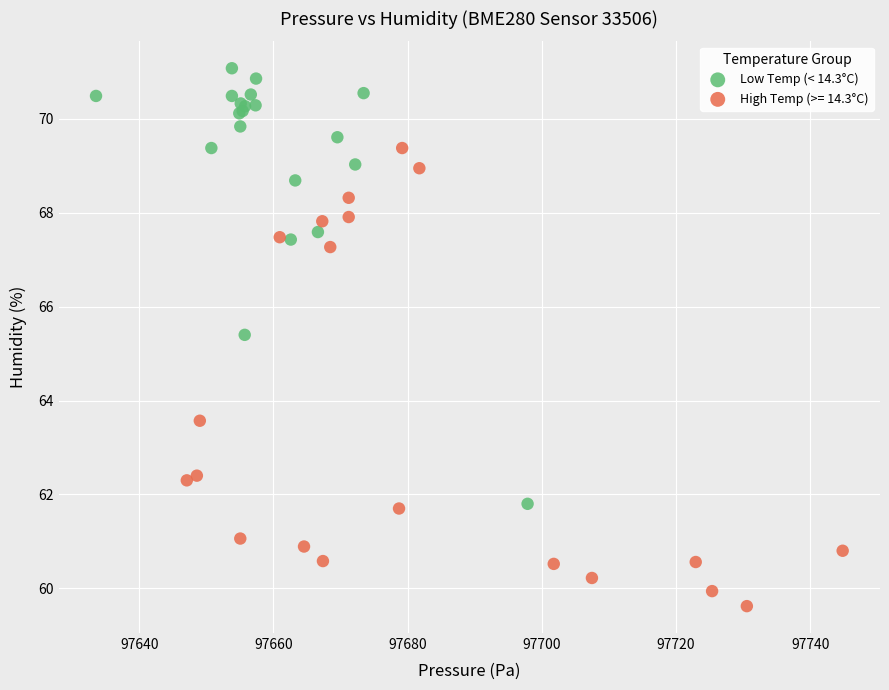

Which series contains the highest Y value?

Low Temp (< 14.3°C)